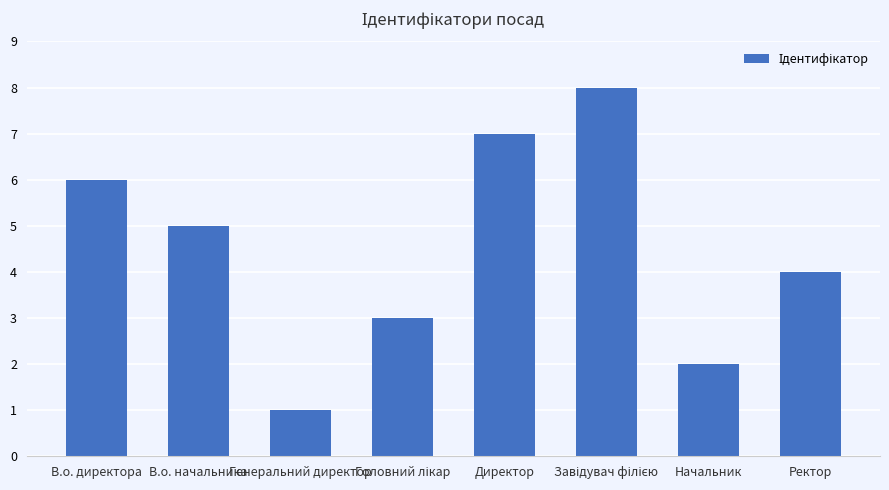

What is the change in value from В.о. начальника to Ректор?

-1